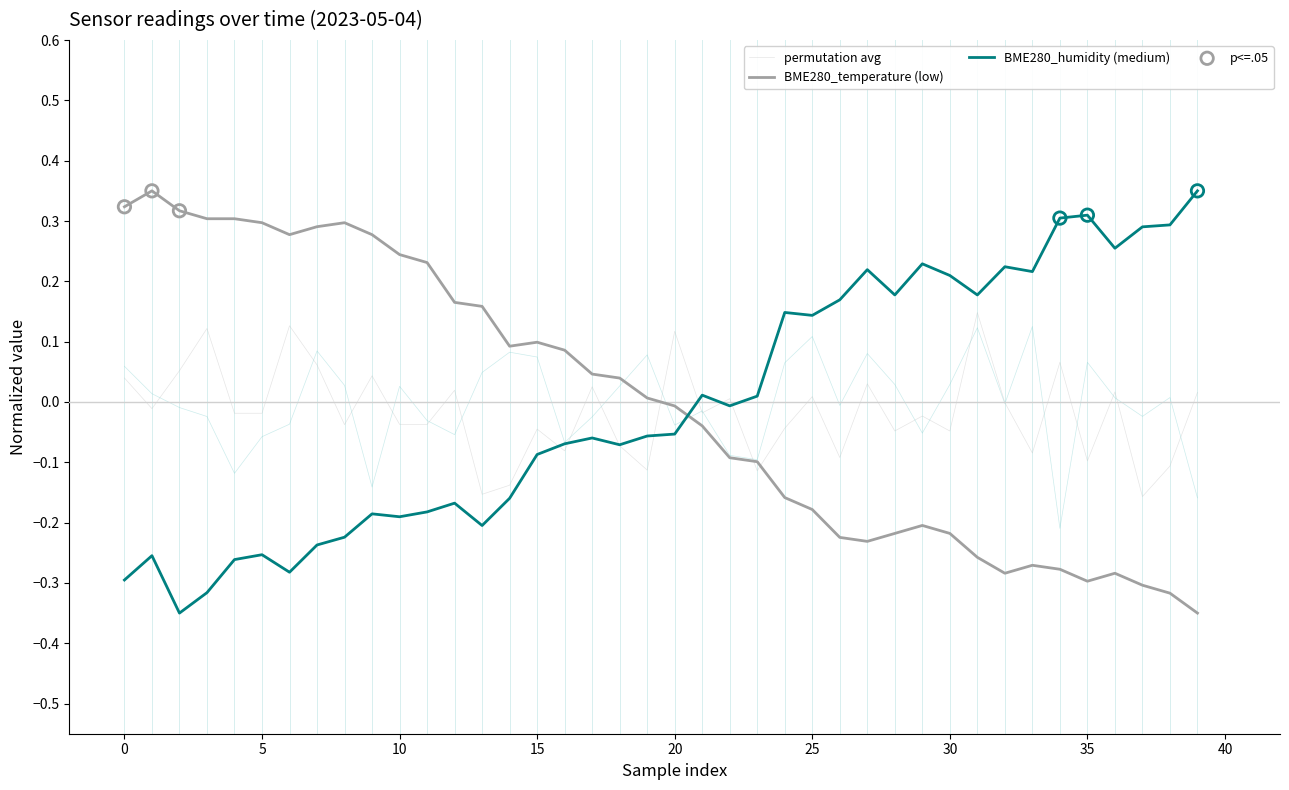

Which series has the widest spread of Y values?

BME280_temperature